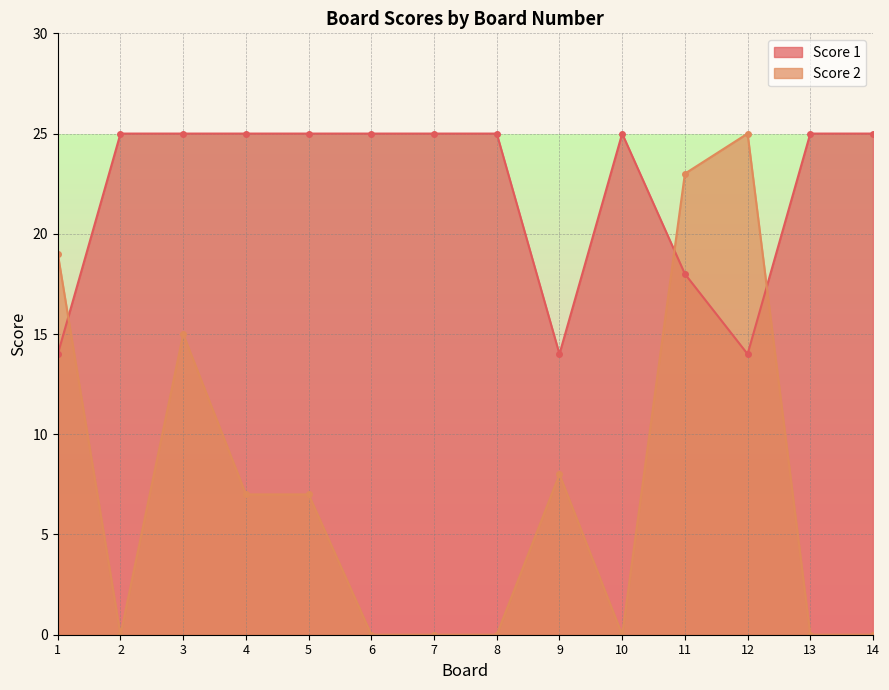

What is the difference between the maximum and minimum values in the Score 1 series?

11